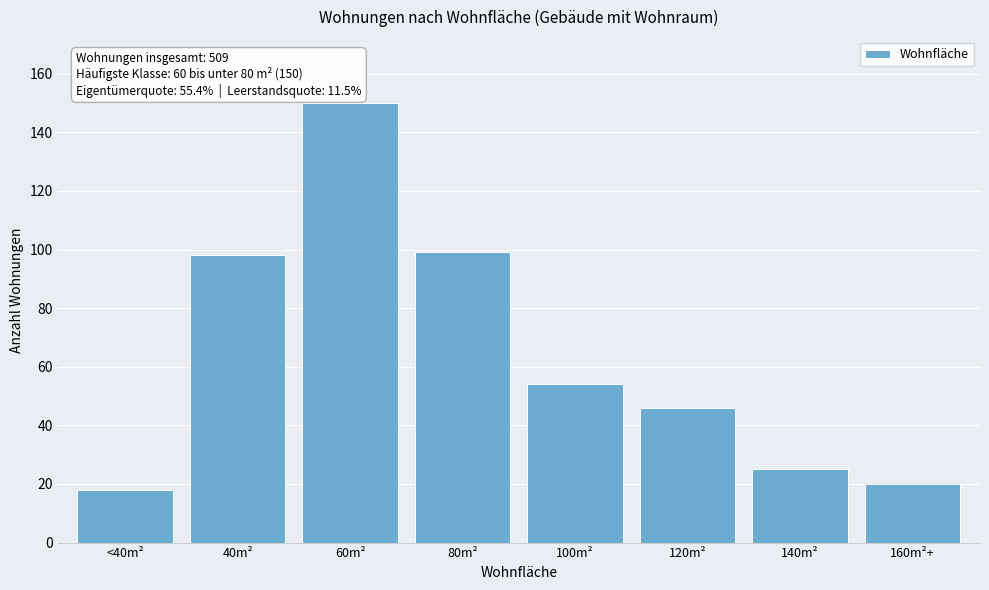

Reading right to left, extract all data points from this chart.

160m²+=20	140m²=25	120m²=46	100m²=54	80m²=99	60m²=150	40m²=98	<40m²=18